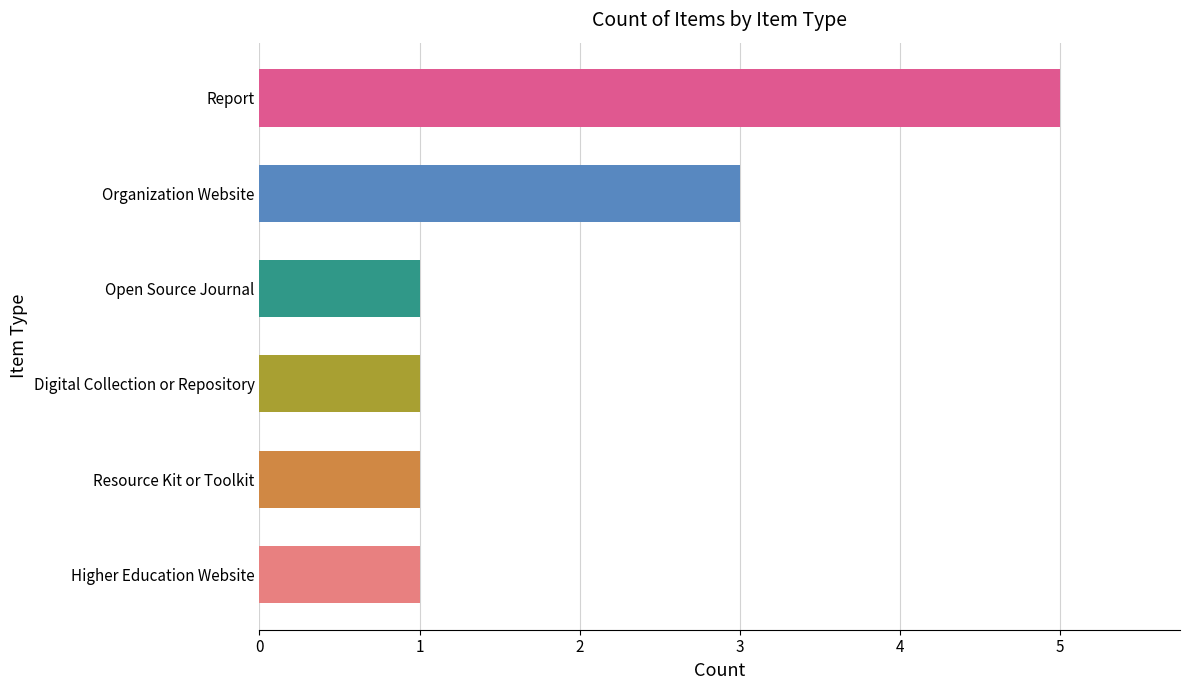

What is the smallest value displayed?

1